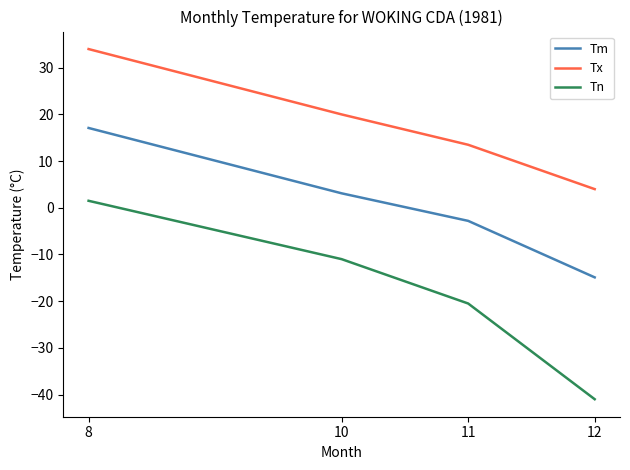

What is the approximate value of Tm at 11?

-2.8